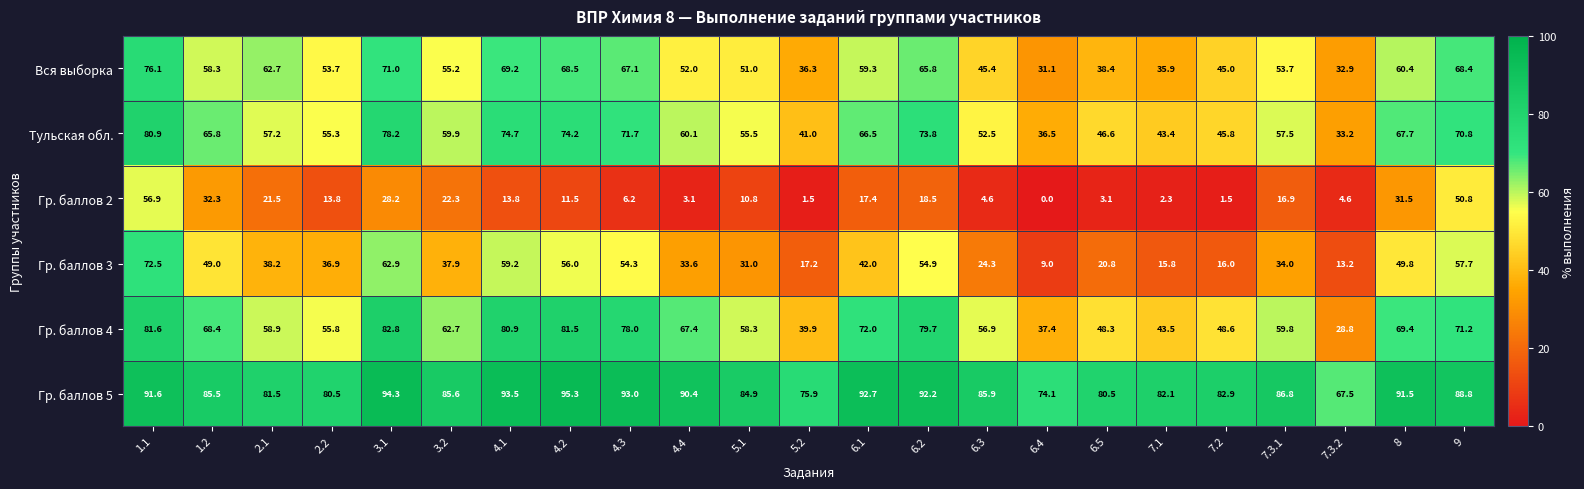

Where does the Гр. баллов 2 series first go above 13?

1.1